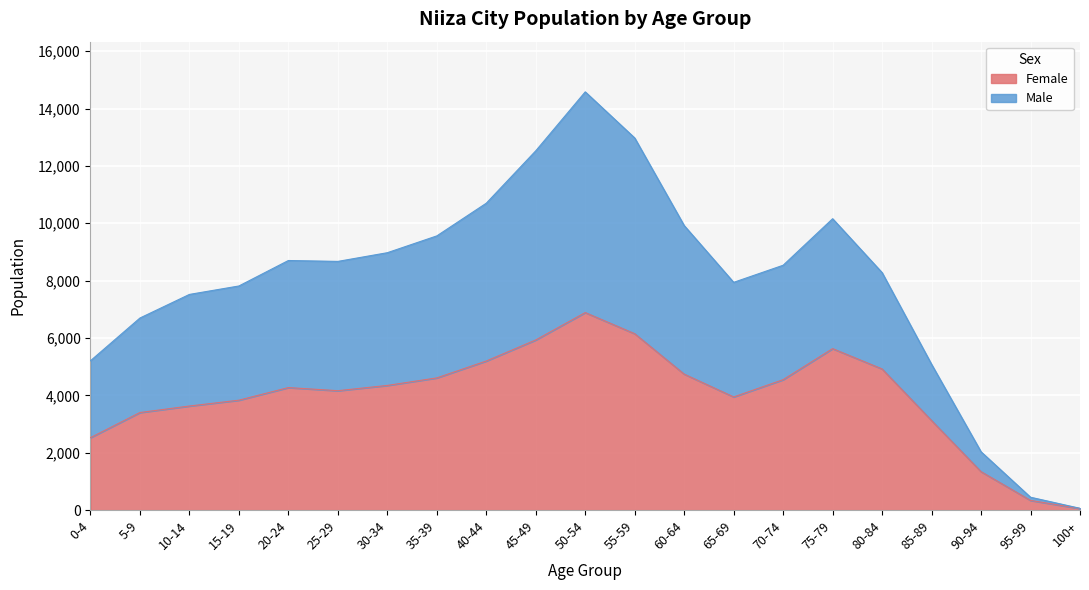

What is the label of the 15th point from the right?

30-34